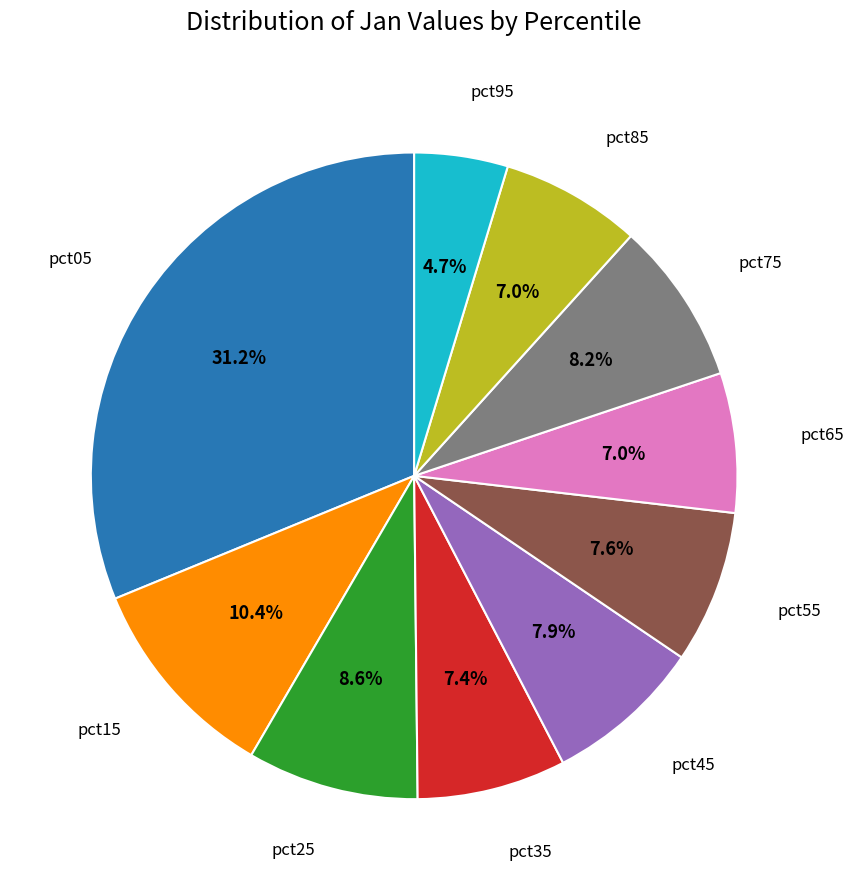

Is pct65 the majority of the pie?

No